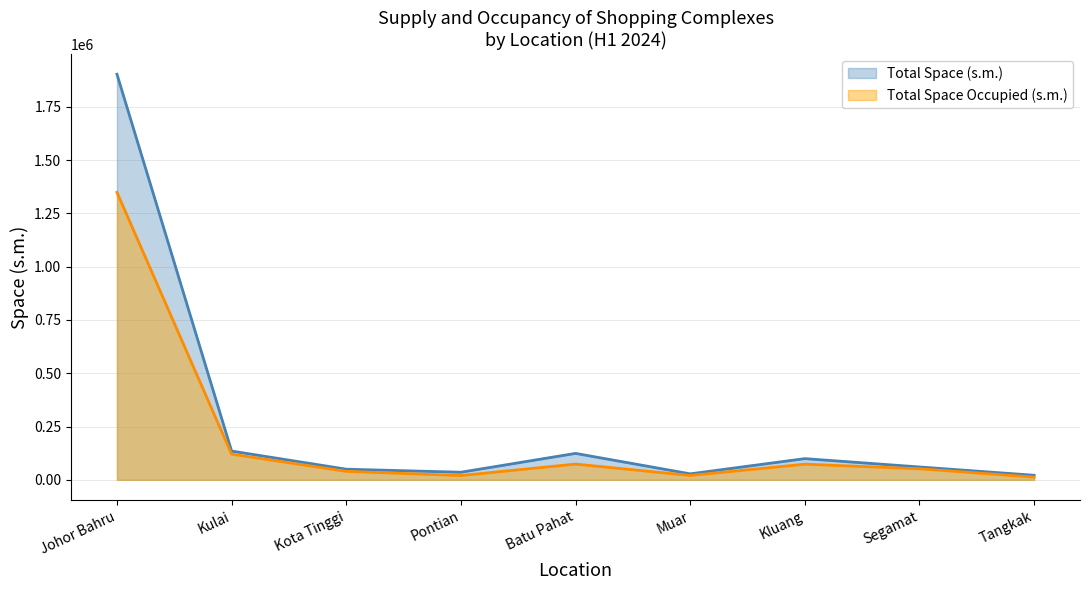

Which series changed the most between Kulai and Pontian?

Total Space Occupied (s.m.)